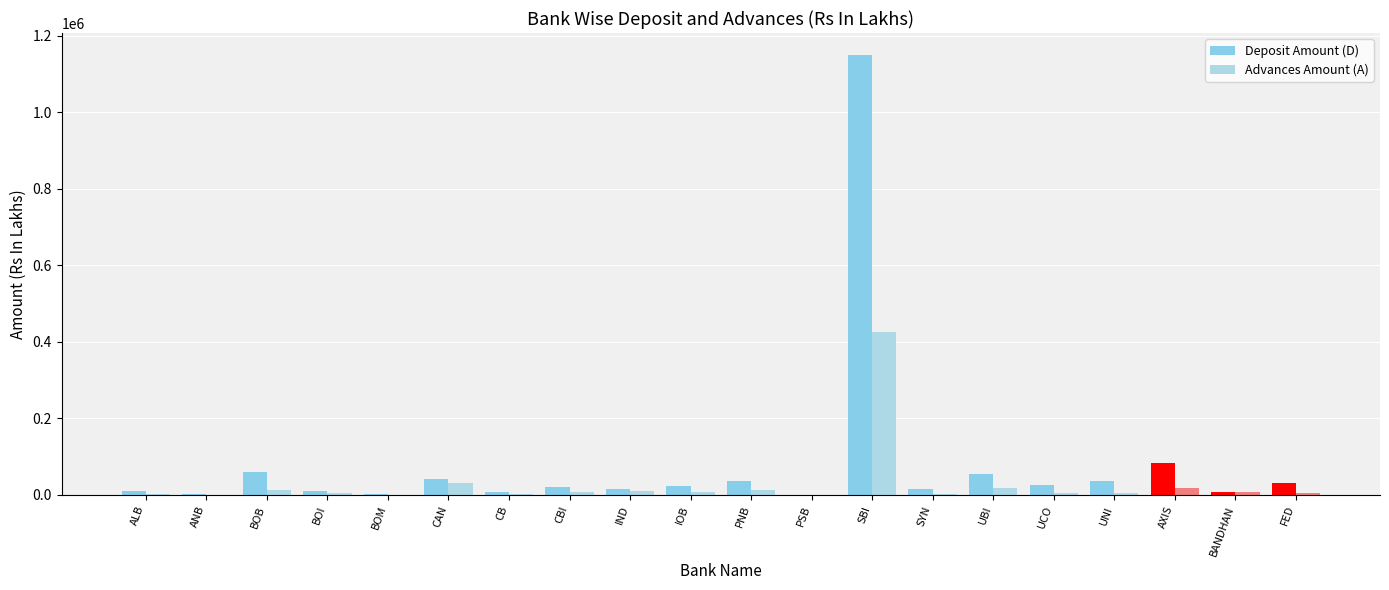

What is the difference between the maximum and minimum values in the Deposit Amount (D) series?

1149274.2